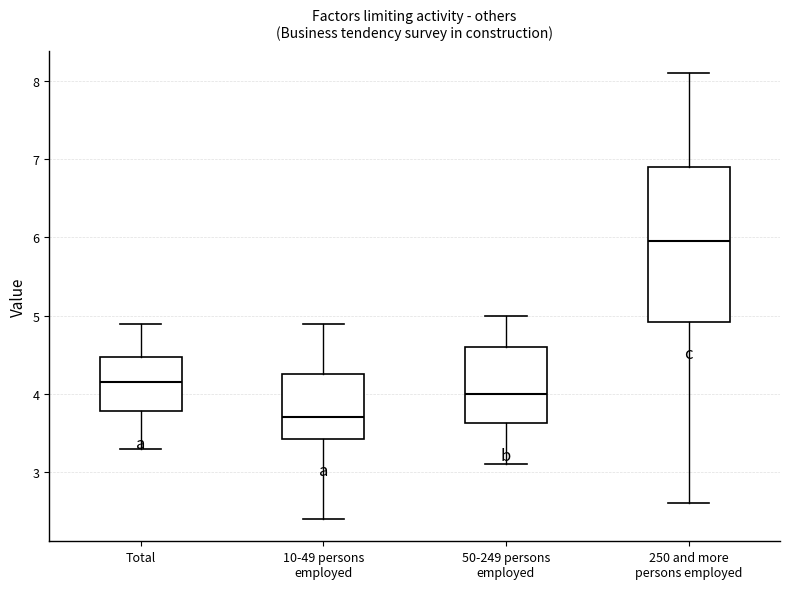

Which box's median line is the highest?

250 and more persons employed